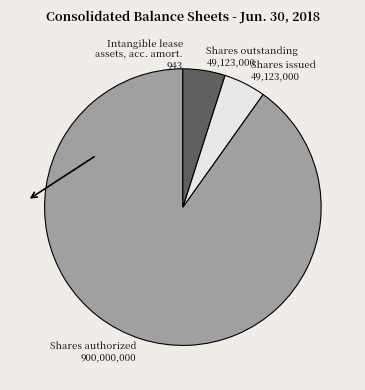

Which has a higher value, Shares outstanding 49,123,000 or Shares authorized 900,000,000?

Shares authorized 900,000,000